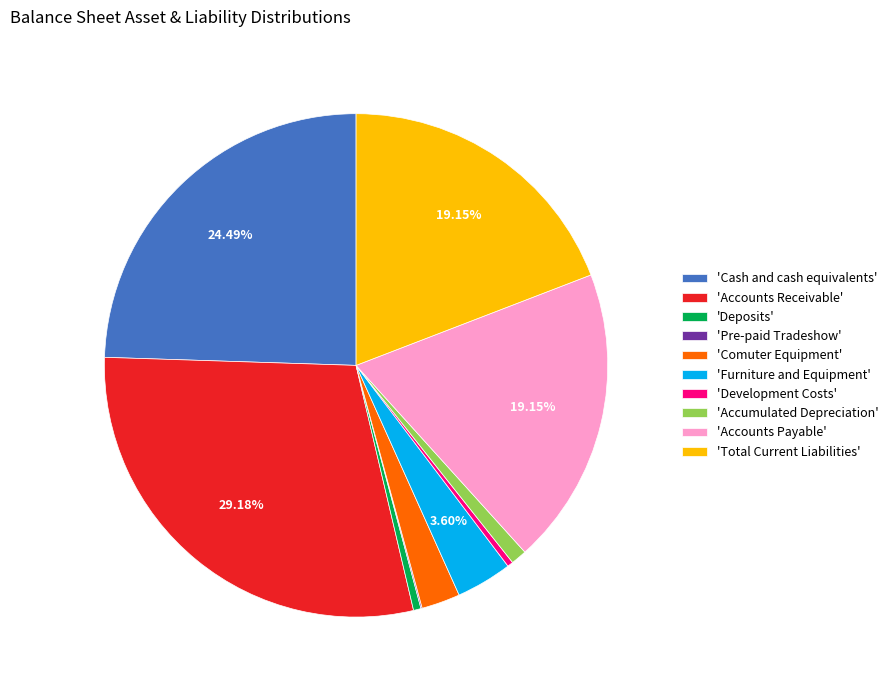

Which category has the biggest portion of the pie?

'Accounts Receivable'